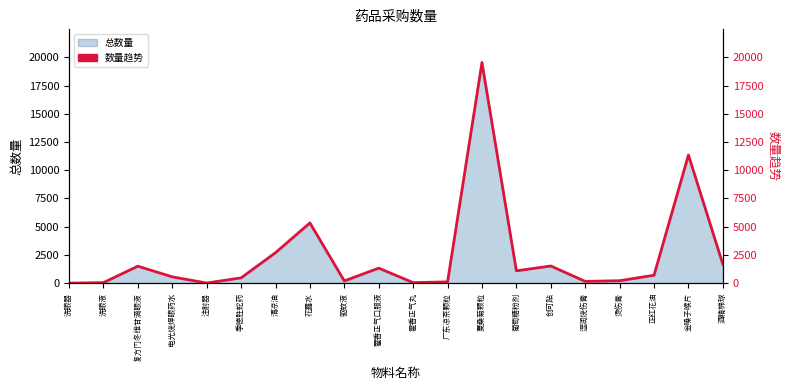

True or false: there are more than 2 points higher than both neighbors.

True